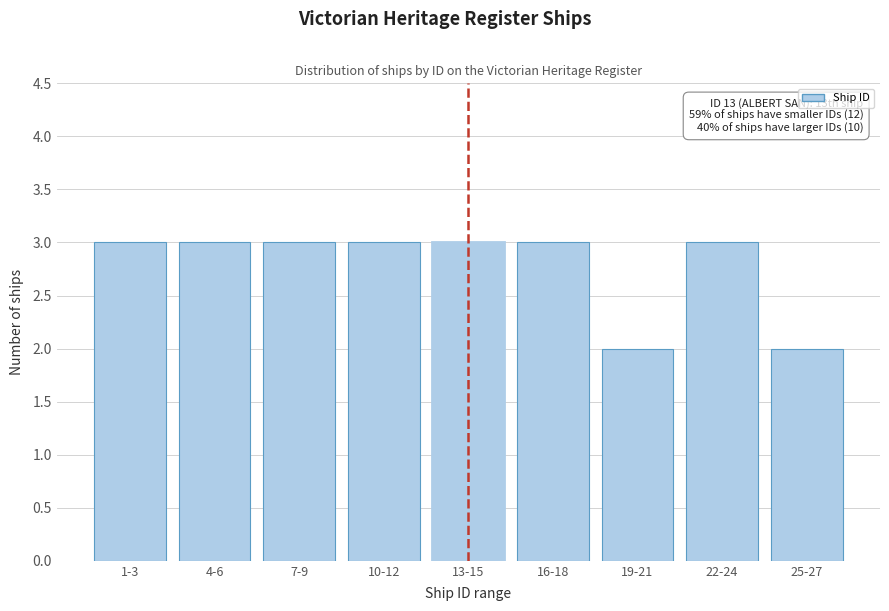

Reading left to right, transcribe all the data shown in this chart.

1-3=3	4-6=3	7-9=3	10-12=3	13-15=3	16-18=3	19-21=2	22-24=3	25-27=2